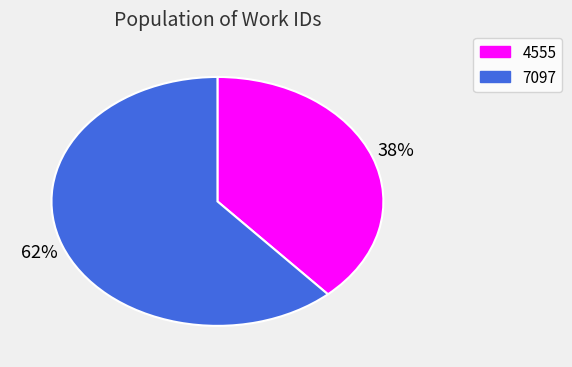

What is the ratio of the value at 7097 to the value at 4555?

1.6